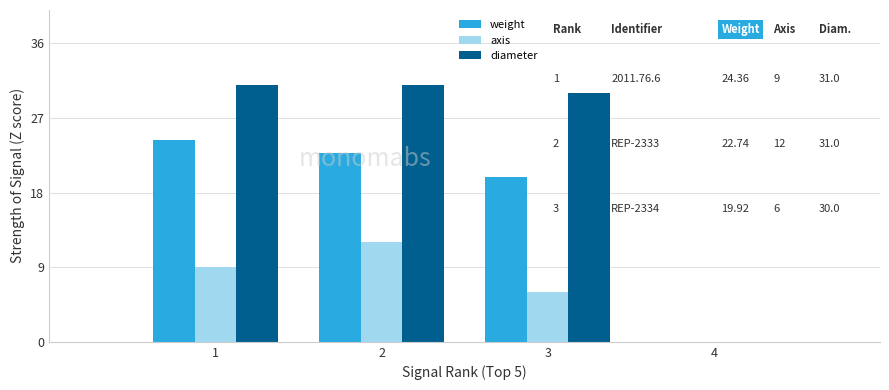

Reading right to left, transcribe all the data shown in this chart.

weight: 3=19.9	2=22.7	1=24.4
axis: 3=6.0	2=12.0	1=9.0
diameter: 3=30.0	2=31.0	1=31.0